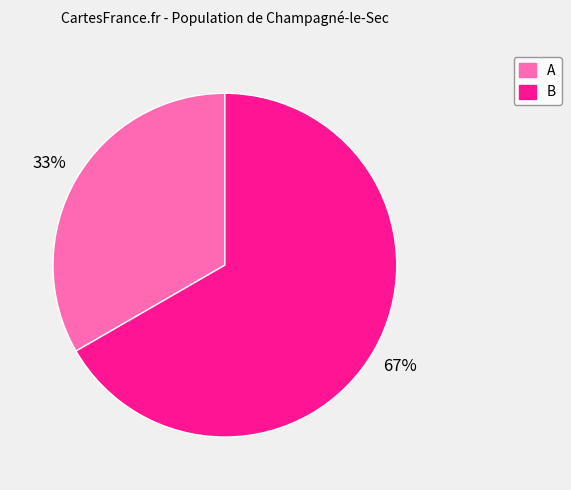

True or false: A accounts for 33% of the total.

True